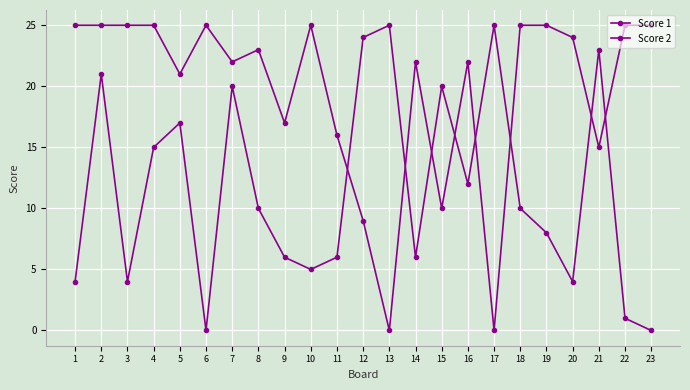

How many lines are shown in the chart?

2